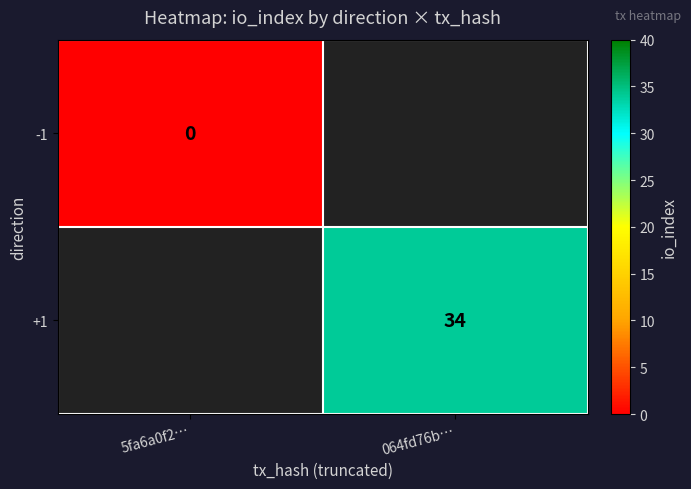

Is the value of +1 at 064fd76b… greater than the value of -1 at 5fa6a0f2…?

Yes